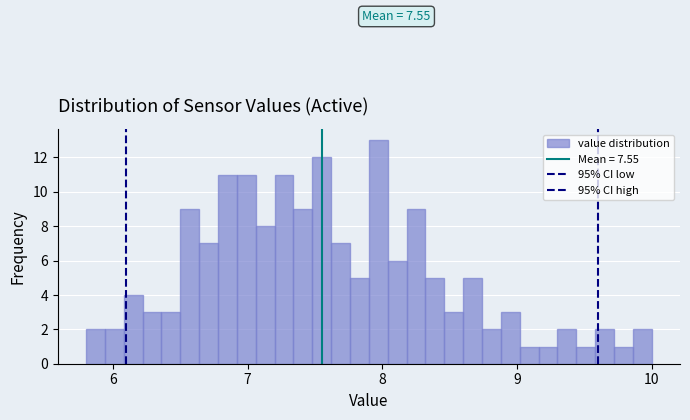

Around what value on the x-axis is the tallest bar? Give the approximate position of its centre, as read against the axis.

8.0